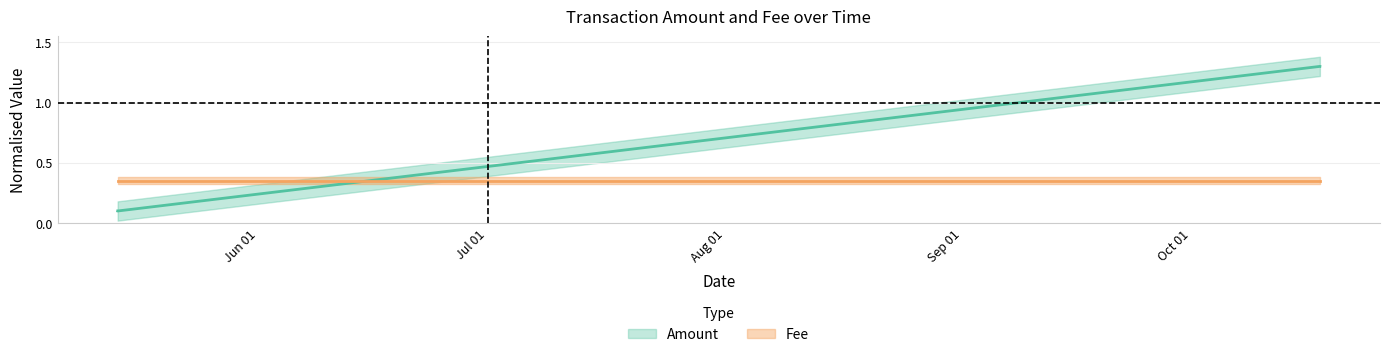

At which label does the data first exceed 1?

2015-10-17 18:25:37